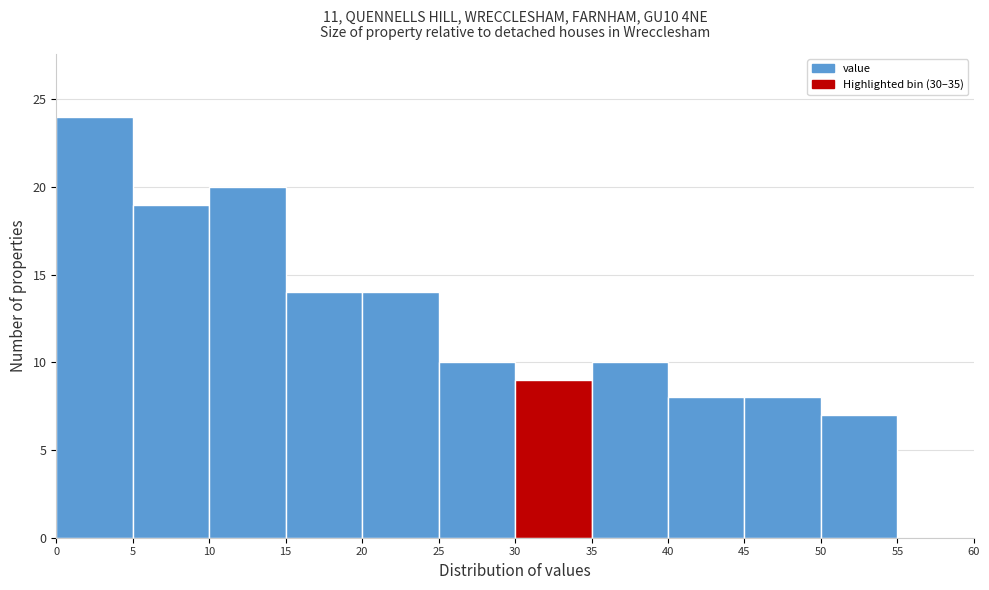

Reading left to right, transcribe this chart: for each bar, give the range it covers on the x-axis and its height. The values are not printed on the chart, so give them approximately, as read against the axis.

0 to 5: 24
5 to 10: 19
10 to 15: 20
15 to 20: 14
20 to 25: 14
25 to 30: 10
30 to 35: 9
35 to 40: 10
40 to 45: 8
45 to 50: 8
50 to 55: 7
55 to 60: 0